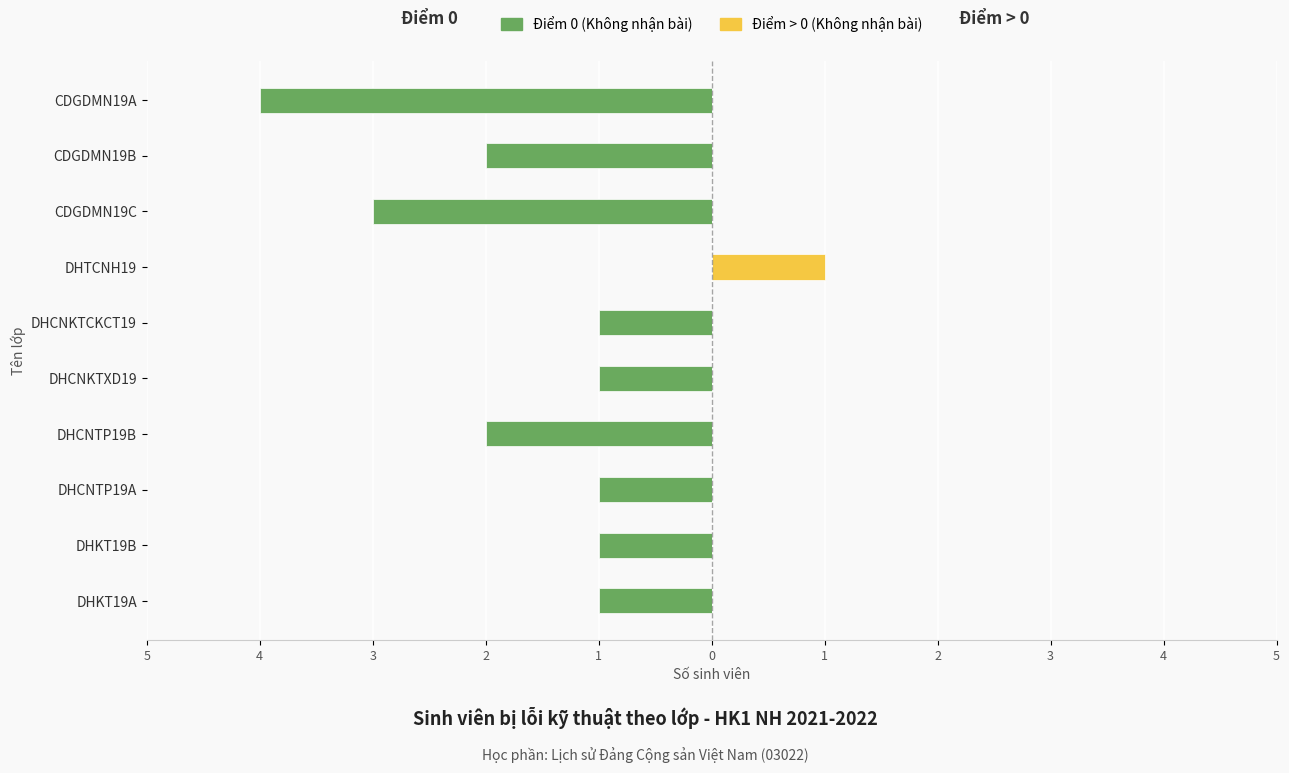

What is the spread (max minus min) of values at 4?

1